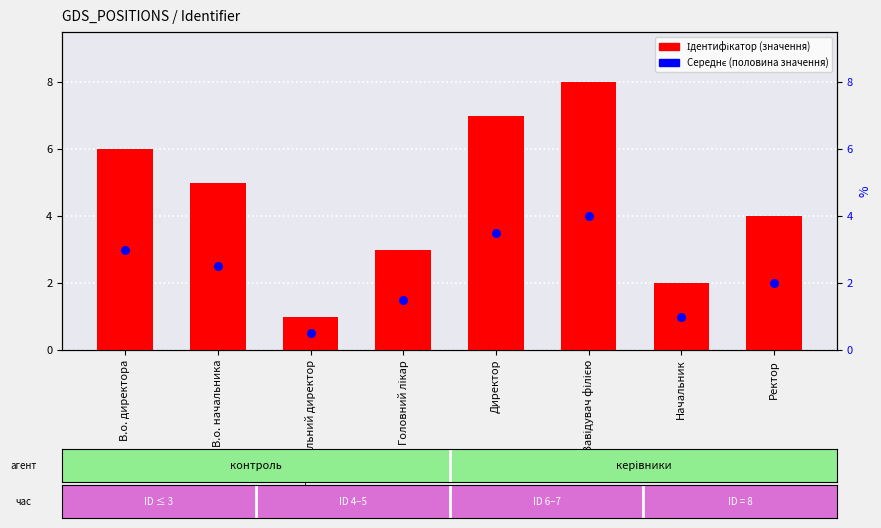

What are all the series names shown in the legend?

Ідентифікатор, Середнє значення